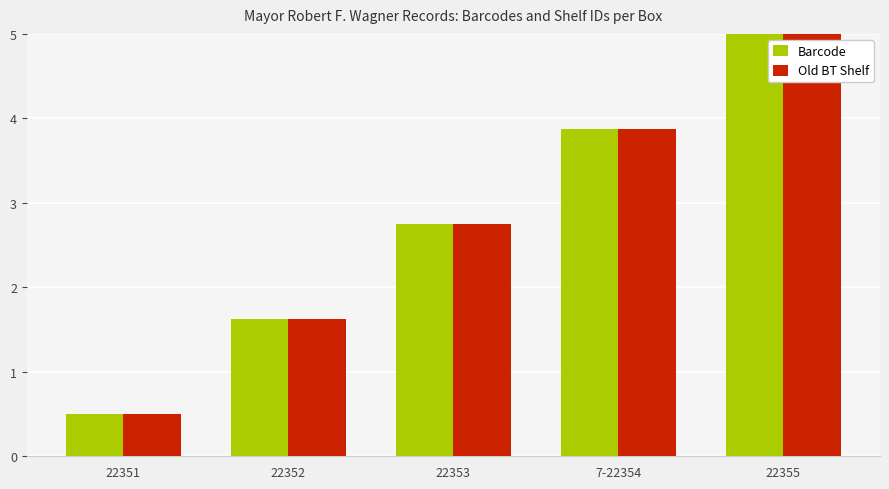

What is the highest value of the Barcode series?

5.0